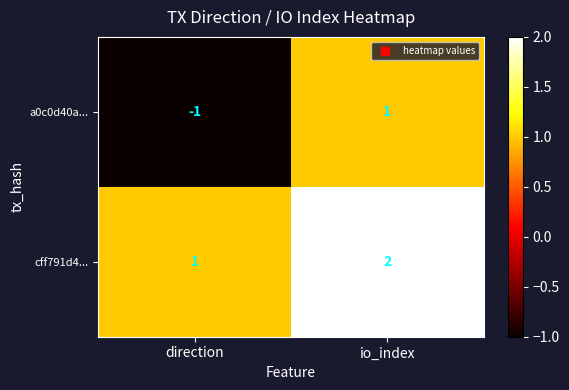

True or false: a0c0d40a... has a value of 0 at io_index.

False